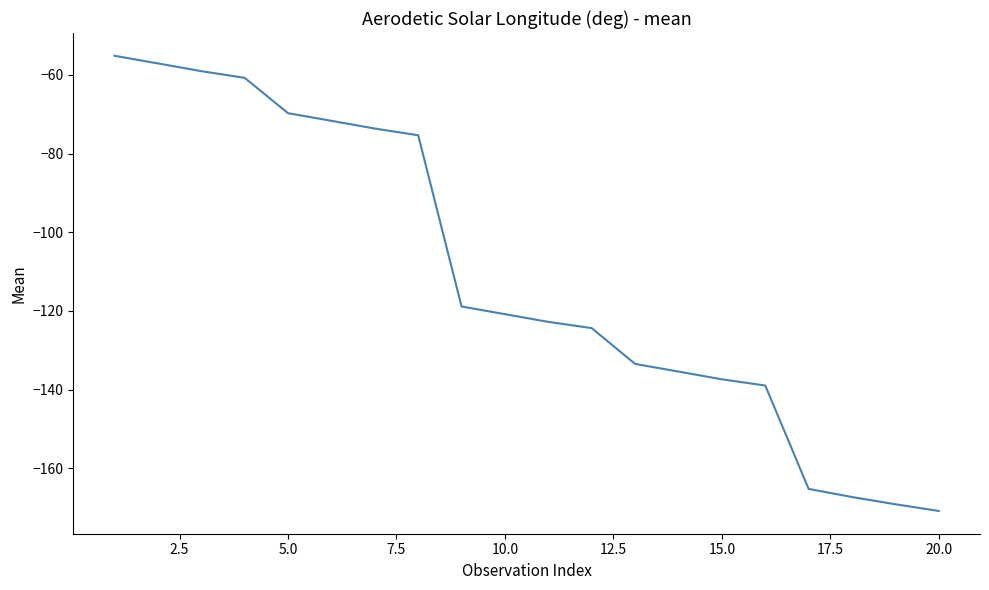

What is the greatest value displayed?

-55.1